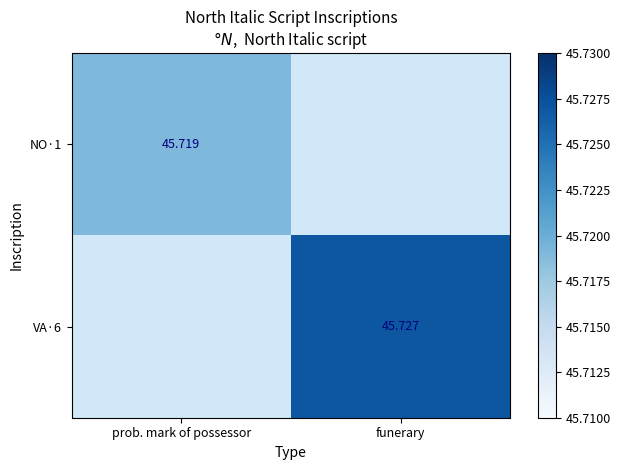

List the labels in order of NO·1 value, largest first.

prob. mark of possessor, funerary